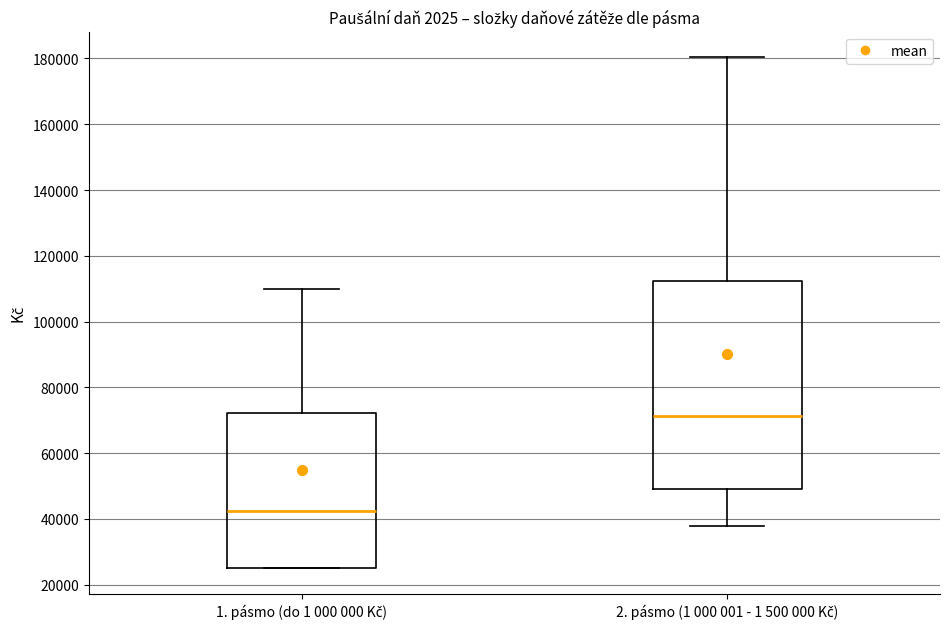

Which box is the tallest, from its lower edge to its upper edge?

2. pásmo (1 000 001 - 1 500 000 Kč)